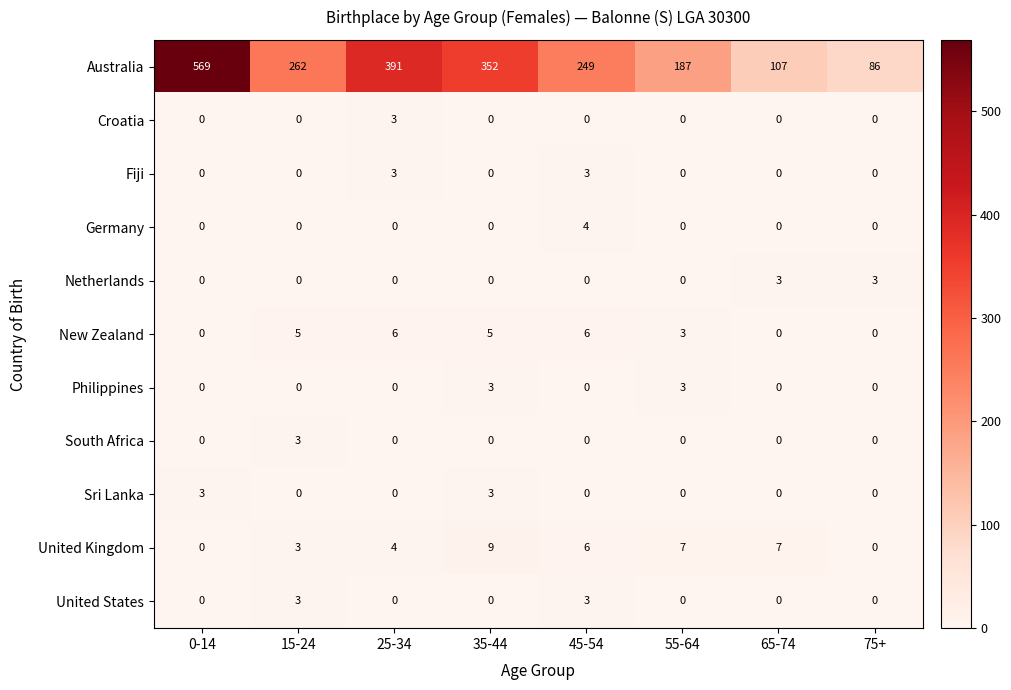

The value of South Africa at 25-34 is -1. True or false?

False